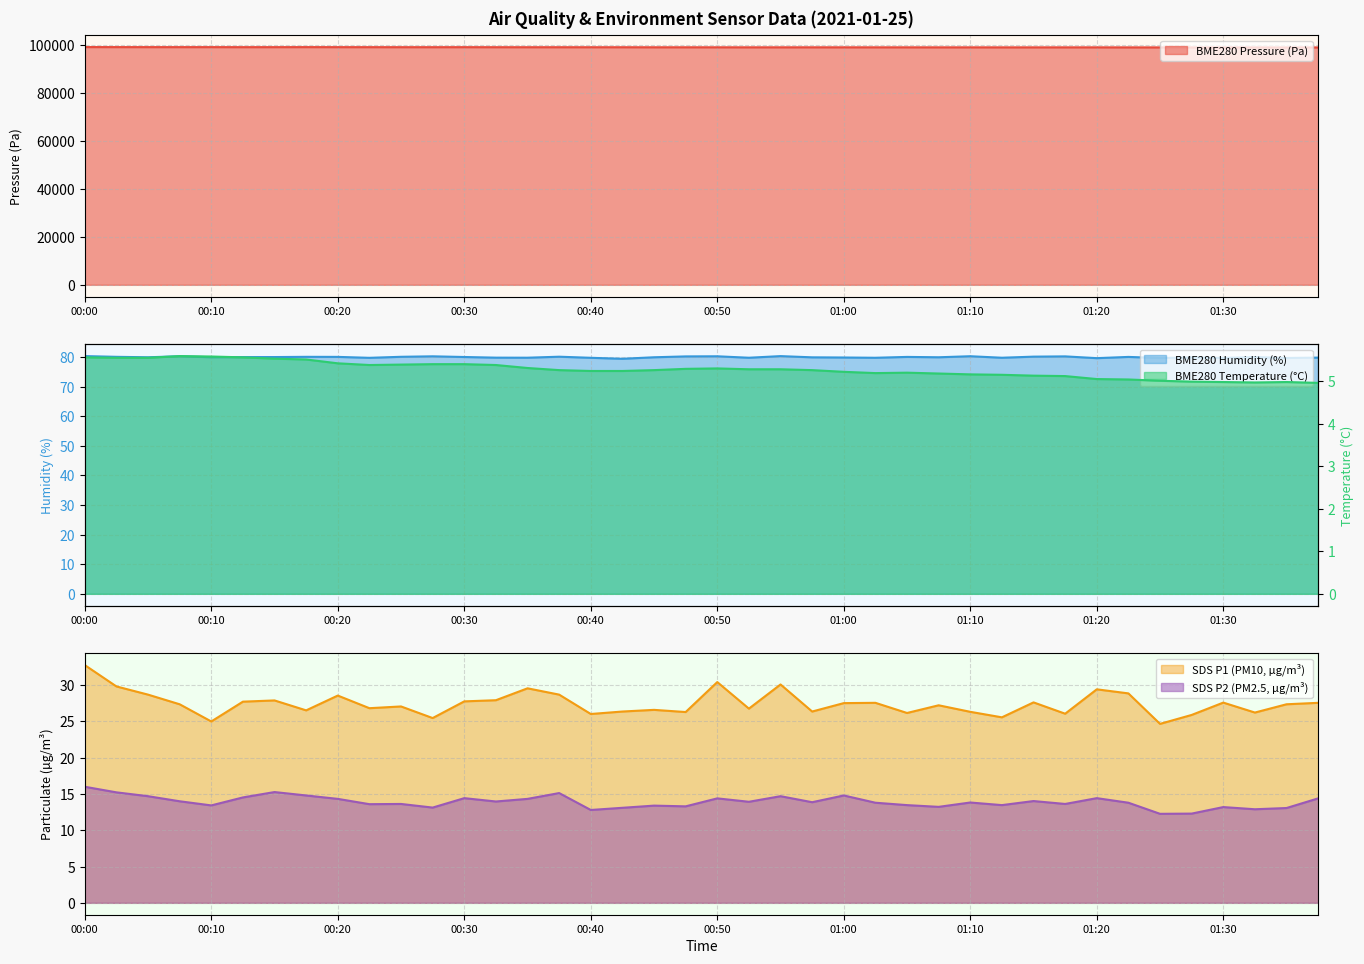

What value does the BME280_pressure series have at 00:13?

99263.1